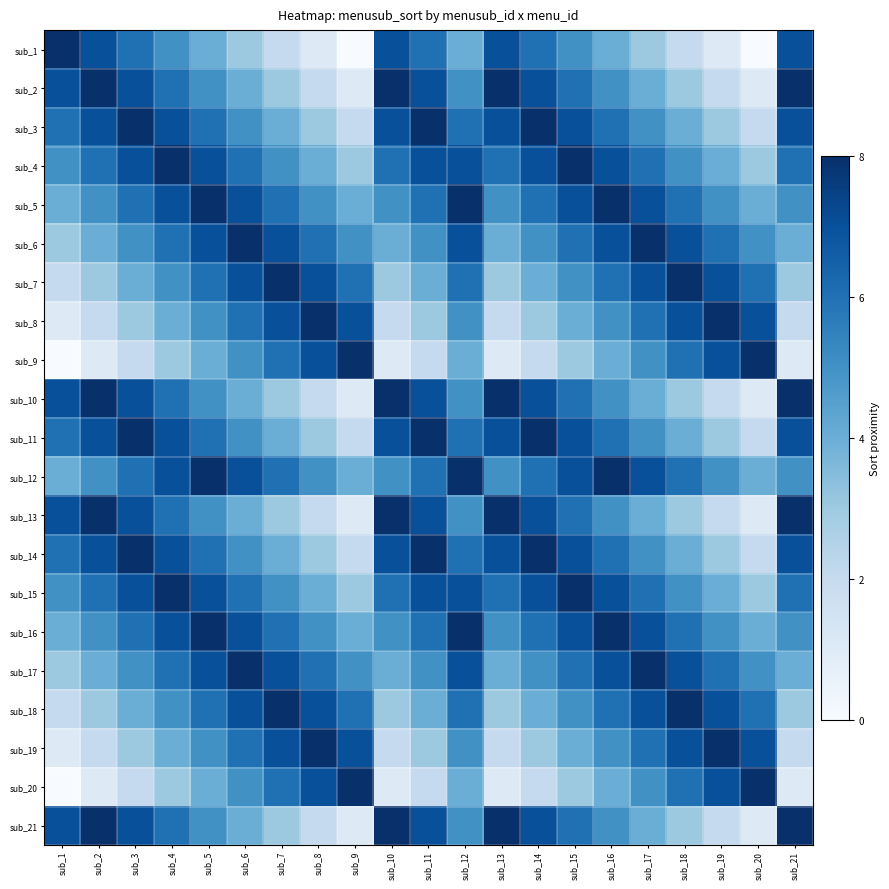

Reading right to left, transcribe all the data shown in this chart.

sub_1: sub_21=7	sub_20=0	sub_19=1	sub_18=2	sub_17=3	sub_16=4	sub_15=5	sub_14=6	sub_13=7	sub_12=4	sub_11=6	sub_10=7	sub_9=0	sub_8=1	sub_7=2	sub_6=3	sub_5=4	sub_4=5	sub_3=6	sub_2=7	sub_1=8
sub_2: sub_21=8	sub_20=1	sub_19=2	sub_18=3	sub_17=4	sub_16=5	sub_15=6	sub_14=7	sub_13=8	sub_12=5	sub_11=7	sub_10=8	sub_9=1	sub_8=2	sub_7=3	sub_6=4	sub_5=5	sub_4=6	sub_3=7	sub_2=8	sub_1=7
sub_3: sub_21=7	sub_20=2	sub_19=3	sub_18=4	sub_17=5	sub_16=6	sub_15=7	sub_14=8	sub_13=7	sub_12=6	sub_11=8	sub_10=7	sub_9=2	sub_8=3	sub_7=4	sub_6=5	sub_5=6	sub_4=7	sub_3=8	sub_2=7	sub_1=6
sub_4: sub_21=6	sub_20=3	sub_19=4	sub_18=5	sub_17=6	sub_16=7	sub_15=8	sub_14=7	sub_13=6	sub_12=7	sub_11=7	sub_10=6	sub_9=3	sub_8=4	sub_7=5	sub_6=6	sub_5=7	sub_4=8	sub_3=7	sub_2=6	sub_1=5
sub_5: sub_21=5	sub_20=4	sub_19=5	sub_18=6	sub_17=7	sub_16=8	sub_15=7	sub_14=6	sub_13=5	sub_12=8	sub_11=6	sub_10=5	sub_9=4	sub_8=5	sub_7=6	sub_6=7	sub_5=8	sub_4=7	sub_3=6	sub_2=5	sub_1=4
sub_6: sub_21=4	sub_20=5	sub_19=6	sub_18=7	sub_17=8	sub_16=7	sub_15=6	sub_14=5	sub_13=4	sub_12=7	sub_11=5	sub_10=4	sub_9=5	sub_8=6	sub_7=7	sub_6=8	sub_5=7	sub_4=6	sub_3=5	sub_2=4	sub_1=3
sub_7: sub_21=3	sub_20=6	sub_19=7	sub_18=8	sub_17=7	sub_16=6	sub_15=5	sub_14=4	sub_13=3	sub_12=6	sub_11=4	sub_10=3	sub_9=6	sub_8=7	sub_7=8	sub_6=7	sub_5=6	sub_4=5	sub_3=4	sub_2=3	sub_1=2
sub_8: sub_21=2	sub_20=7	sub_19=8	sub_18=7	sub_17=6	sub_16=5	sub_15=4	sub_14=3	sub_13=2	sub_12=5	sub_11=3	sub_10=2	sub_9=7	sub_8=8	sub_7=7	sub_6=6	sub_5=5	sub_4=4	sub_3=3	sub_2=2	sub_1=1
sub_9: sub_21=1	sub_20=8	sub_19=7	sub_18=6	sub_17=5	sub_16=4	sub_15=3	sub_14=2	sub_13=1	sub_12=4	sub_11=2	sub_10=1	sub_9=8	sub_8=7	sub_7=6	sub_6=5	sub_5=4	sub_4=3	sub_3=2	sub_2=1	sub_1=0
sub_10: sub_21=8	sub_20=1	sub_19=2	sub_18=3	sub_17=4	sub_16=5	sub_15=6	sub_14=7	sub_13=8	sub_12=5	sub_11=7	sub_10=8	sub_9=1	sub_8=2	sub_7=3	sub_6=4	sub_5=5	sub_4=6	sub_3=7	sub_2=8	sub_1=7
sub_11: sub_21=7	sub_20=2	sub_19=3	sub_18=4	sub_17=5	sub_16=6	sub_15=7	sub_14=8	sub_13=7	sub_12=6	sub_11=8	sub_10=7	sub_9=2	sub_8=3	sub_7=4	sub_6=5	sub_5=6	sub_4=7	sub_3=8	sub_2=7	sub_1=6
sub_12: sub_21=5	sub_20=4	sub_19=5	sub_18=6	sub_17=7	sub_16=8	sub_15=7	sub_14=6	sub_13=5	sub_12=8	sub_11=6	sub_10=5	sub_9=4	sub_8=5	sub_7=6	sub_6=7	sub_5=8	sub_4=7	sub_3=6	sub_2=5	sub_1=4
sub_13: sub_21=8	sub_20=1	sub_19=2	sub_18=3	sub_17=4	sub_16=5	sub_15=6	sub_14=7	sub_13=8	sub_12=5	sub_11=7	sub_10=8	sub_9=1	sub_8=2	sub_7=3	sub_6=4	sub_5=5	sub_4=6	sub_3=7	sub_2=8	sub_1=7
sub_14: sub_21=7	sub_20=2	sub_19=3	sub_18=4	sub_17=5	sub_16=6	sub_15=7	sub_14=8	sub_13=7	sub_12=6	sub_11=8	sub_10=7	sub_9=2	sub_8=3	sub_7=4	sub_6=5	sub_5=6	sub_4=7	sub_3=8	sub_2=7	sub_1=6
sub_15: sub_21=6	sub_20=3	sub_19=4	sub_18=5	sub_17=6	sub_16=7	sub_15=8	sub_14=7	sub_13=6	sub_12=7	sub_11=7	sub_10=6	sub_9=3	sub_8=4	sub_7=5	sub_6=6	sub_5=7	sub_4=8	sub_3=7	sub_2=6	sub_1=5
sub_16: sub_21=5	sub_20=4	sub_19=5	sub_18=6	sub_17=7	sub_16=8	sub_15=7	sub_14=6	sub_13=5	sub_12=8	sub_11=6	sub_10=5	sub_9=4	sub_8=5	sub_7=6	sub_6=7	sub_5=8	sub_4=7	sub_3=6	sub_2=5	sub_1=4
sub_17: sub_21=4	sub_20=5	sub_19=6	sub_18=7	sub_17=8	sub_16=7	sub_15=6	sub_14=5	sub_13=4	sub_12=7	sub_11=5	sub_10=4	sub_9=5	sub_8=6	sub_7=7	sub_6=8	sub_5=7	sub_4=6	sub_3=5	sub_2=4	sub_1=3
sub_18: sub_21=3	sub_20=6	sub_19=7	sub_18=8	sub_17=7	sub_16=6	sub_15=5	sub_14=4	sub_13=3	sub_12=6	sub_11=4	sub_10=3	sub_9=6	sub_8=7	sub_7=8	sub_6=7	sub_5=6	sub_4=5	sub_3=4	sub_2=3	sub_1=2
sub_19: sub_21=2	sub_20=7	sub_19=8	sub_18=7	sub_17=6	sub_16=5	sub_15=4	sub_14=3	sub_13=2	sub_12=5	sub_11=3	sub_10=2	sub_9=7	sub_8=8	sub_7=7	sub_6=6	sub_5=5	sub_4=4	sub_3=3	sub_2=2	sub_1=1
sub_20: sub_21=1	sub_20=8	sub_19=7	sub_18=6	sub_17=5	sub_16=4	sub_15=3	sub_14=2	sub_13=1	sub_12=4	sub_11=2	sub_10=1	sub_9=8	sub_8=7	sub_7=6	sub_6=5	sub_5=4	sub_4=3	sub_3=2	sub_2=1	sub_1=0
sub_21: sub_21=8	sub_20=1	sub_19=2	sub_18=3	sub_17=4	sub_16=5	sub_15=6	sub_14=7	sub_13=8	sub_12=5	sub_11=7	sub_10=8	sub_9=1	sub_8=2	sub_7=3	sub_6=4	sub_5=5	sub_4=6	sub_3=7	sub_2=8	sub_1=7